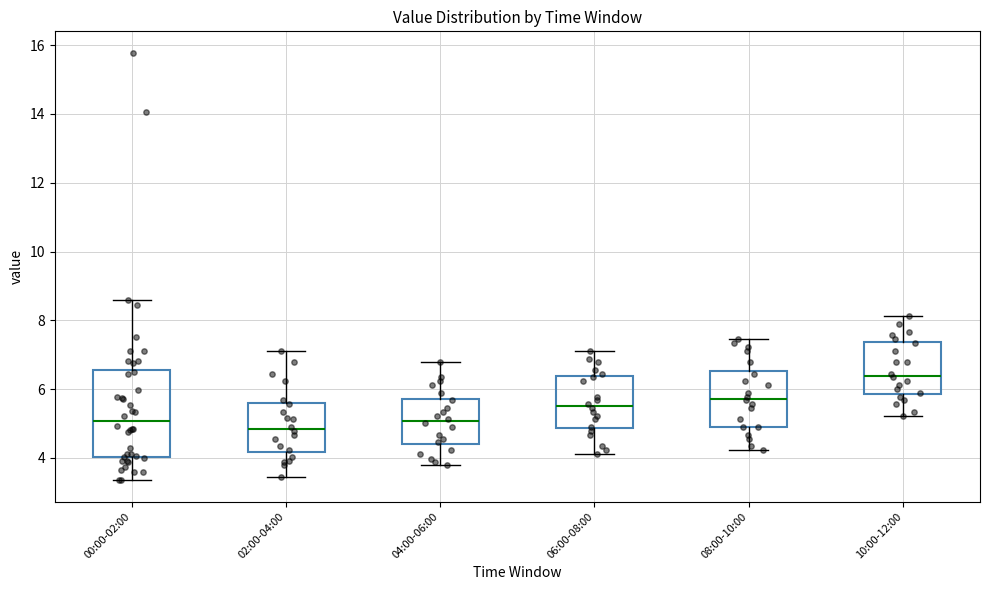

Reading left to right, read every box against the y-axis: the position of its median line, the range the box covers, and the ends of its whiskers. The values are not printed on the chart, so give them approximately, as read against the axis.

00:00-02:00: median 5.0, box 4.0 to 6.6, whiskers 3.4 to 8.6
02:00-04:00: median 4.8, box 4.2 to 5.6, whiskers 3.4 to 7.2
04:00-06:00: median 5.0, box 4.4 to 5.8, whiskers 3.8 to 6.8
06:00-08:00: median 5.6, box 4.8 to 6.4, whiskers 4.2 to 7.2
08:00-10:00: median 5.8, box 4.8 to 6.6, whiskers 4.2 to 7.4
10:00-12:00: median 6.4, box 5.8 to 7.4, whiskers 5.2 to 8.2